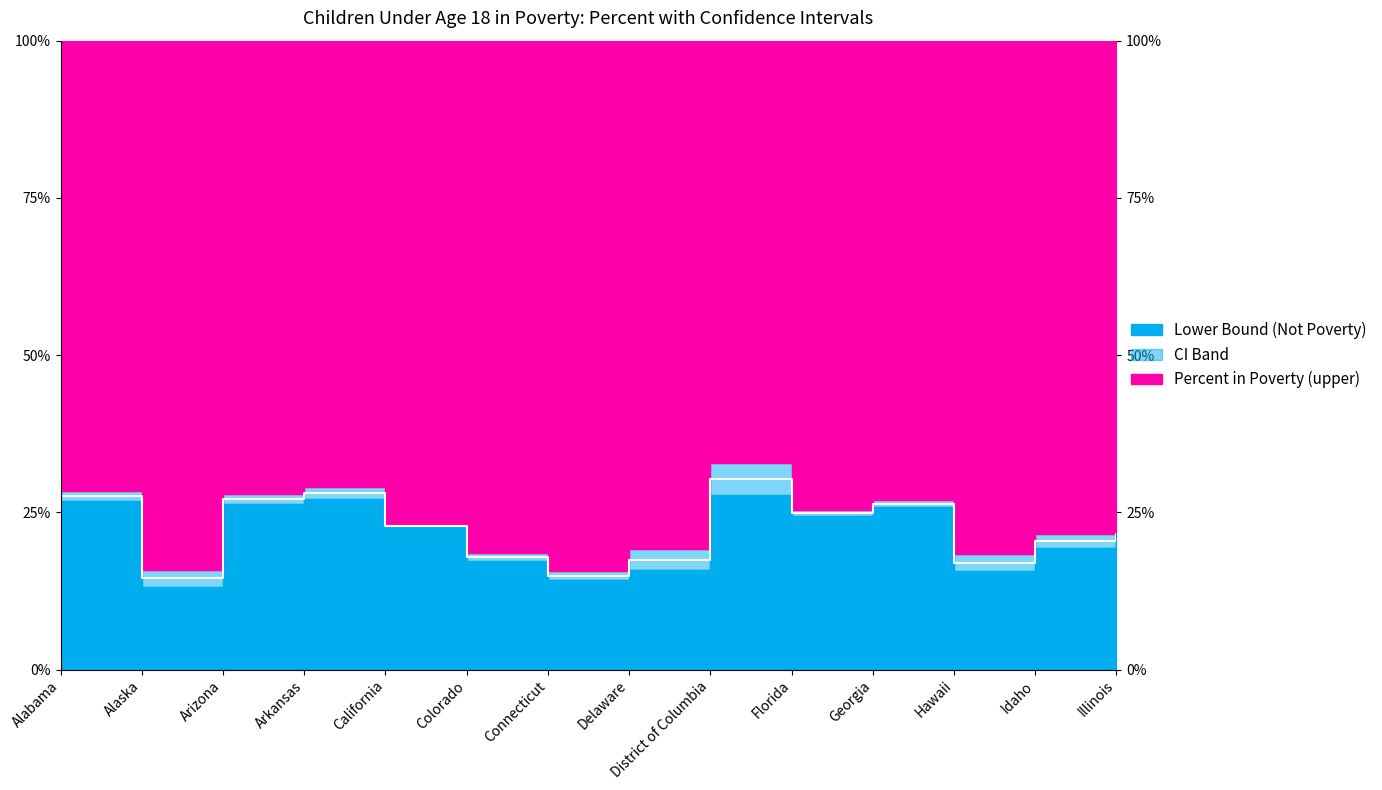

True or false: percent has a value of 7.5 at Delaware.

False